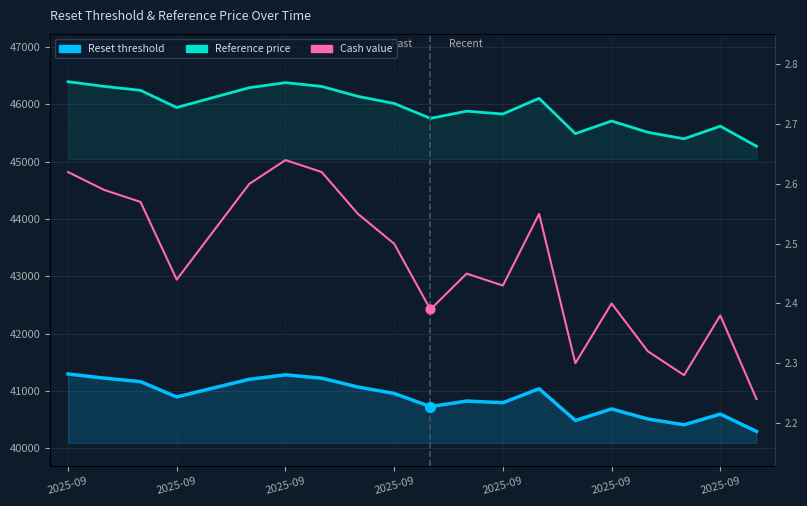

At how many categories does at least one series exceed 44395?

20